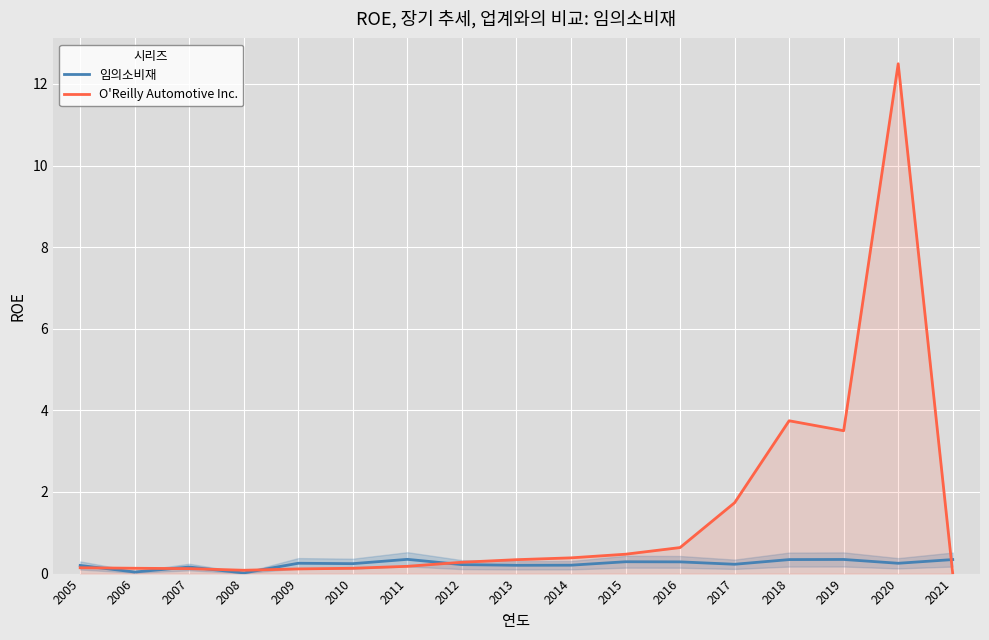

Between 2011 and 2013, which series saw the biggest shift?

O'Reilly Automotive Inc.